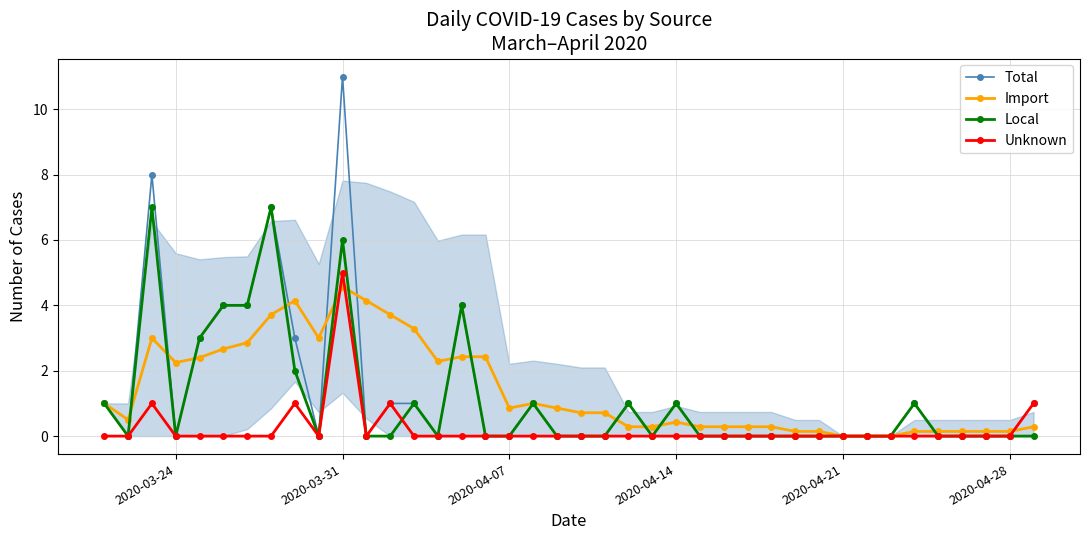

Which category has the highest value in the Import series?

2020-03-31